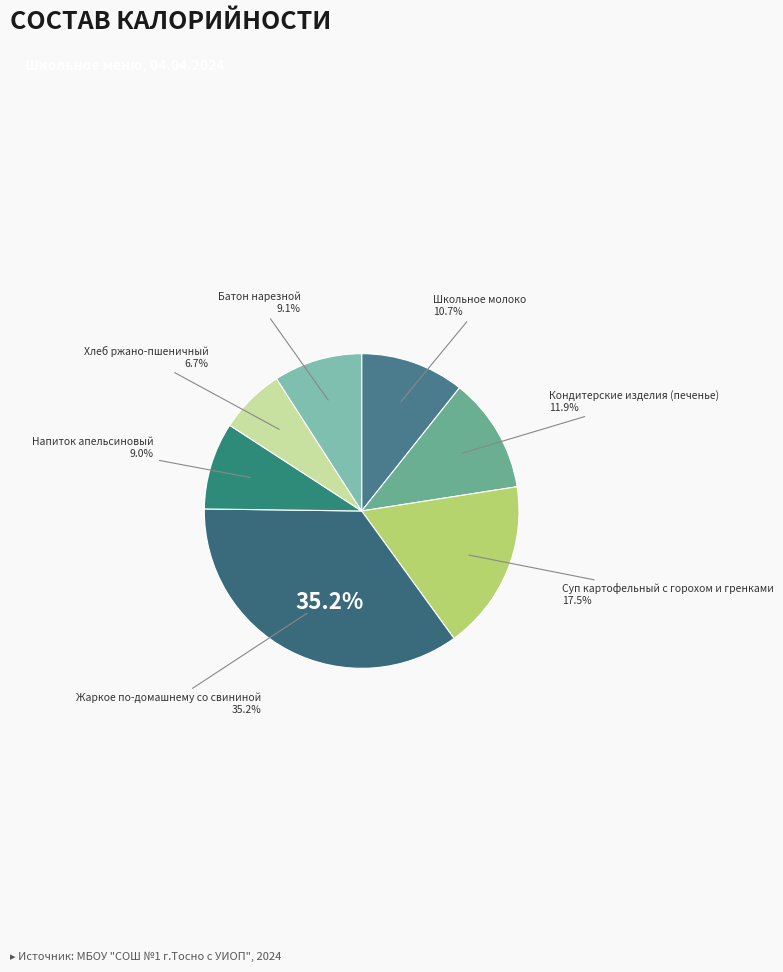

True or false: Напиток апельсиновый accounts for 1% of the total.

False